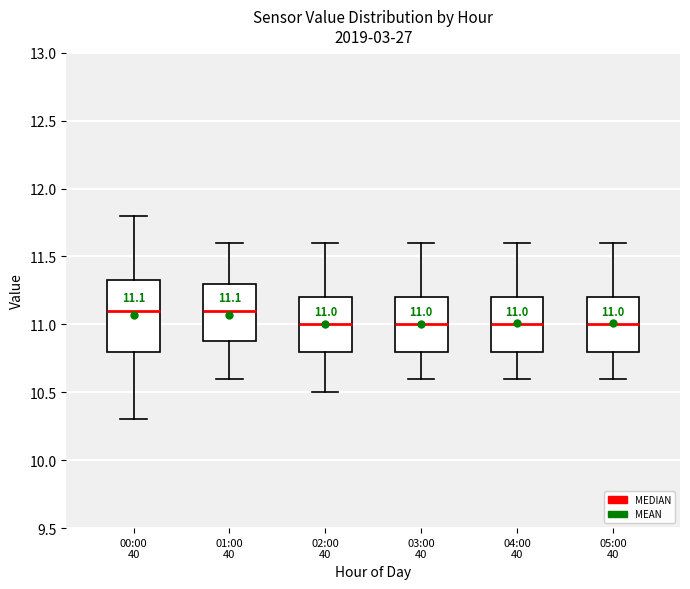

Comparing the boxes themselves (not the whiskers), which one is the tallest?

00:00 40